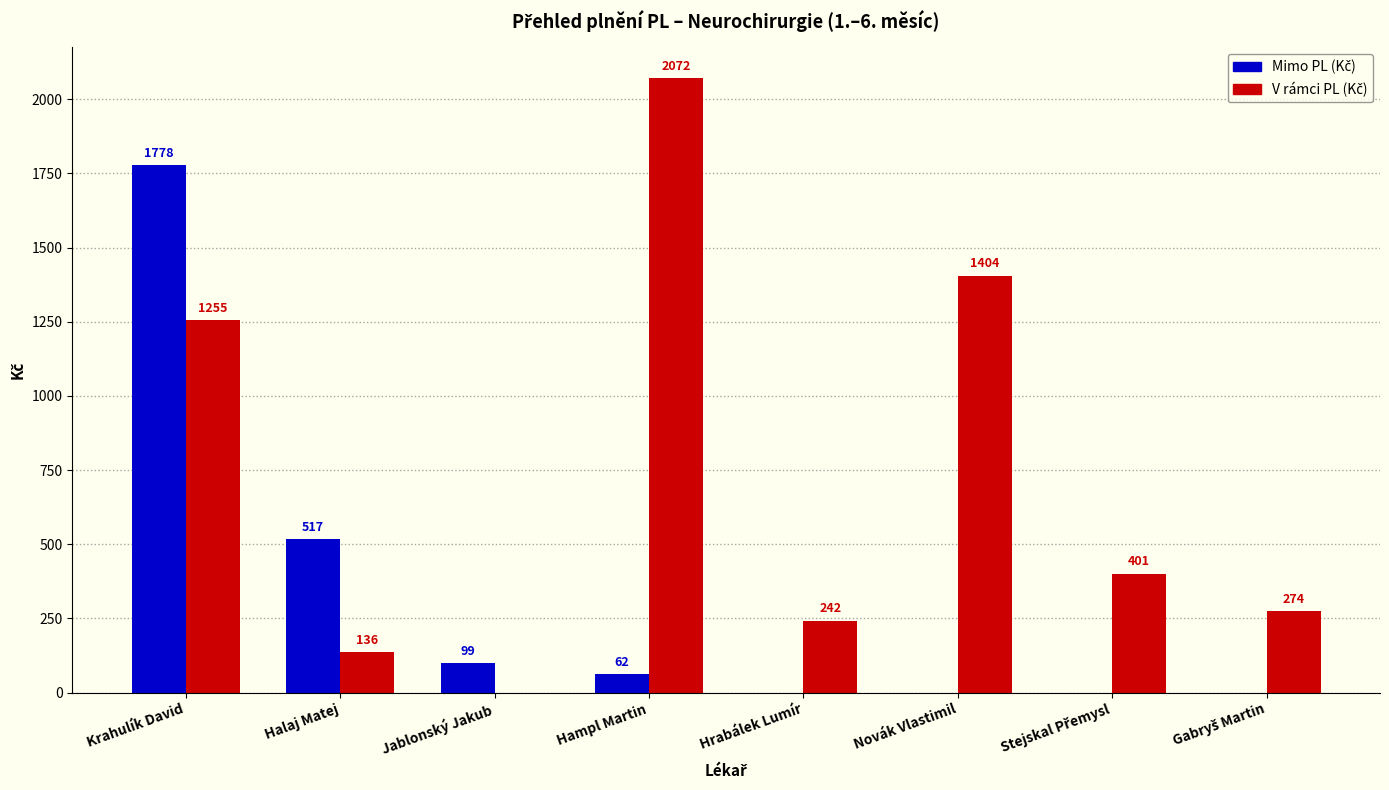

Which category has the highest value across all series?

Hampl Martin